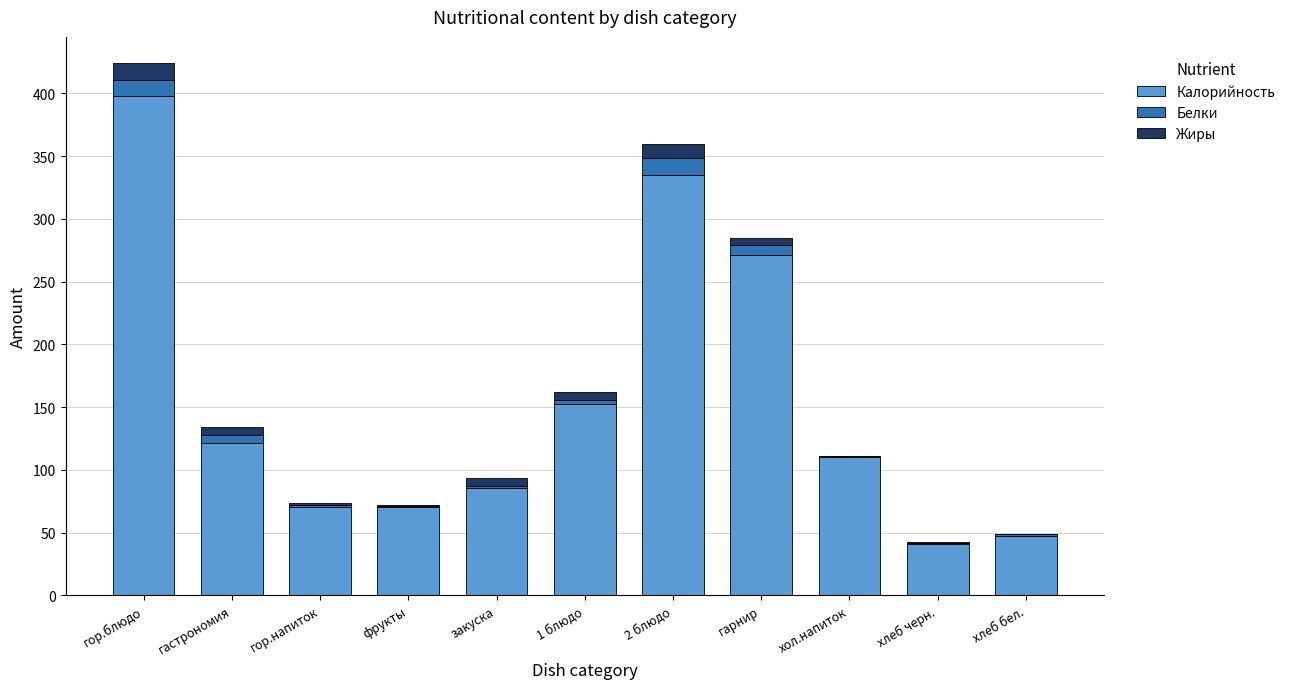

What is the sum of all Калорийность values?

1702.8